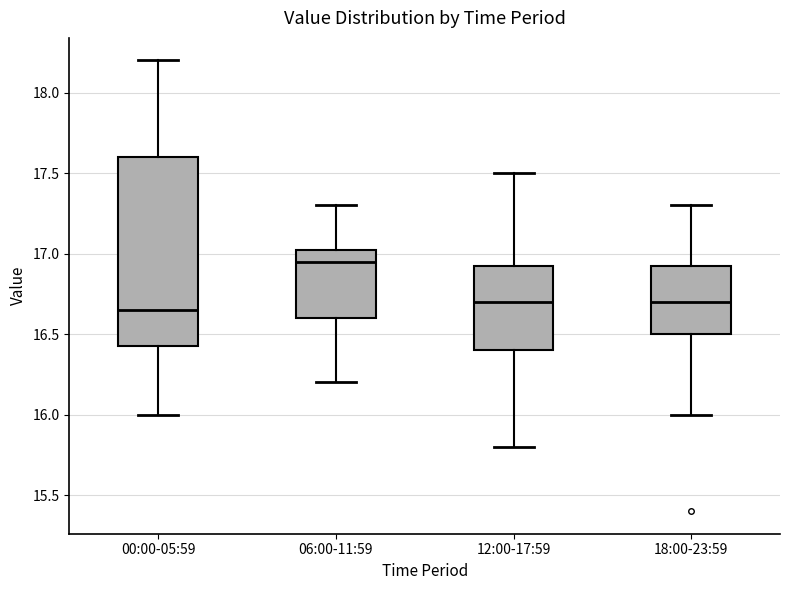

Where does the median line of the box for 06:00-11:59 sit on the y-axis? The values are not printed on the chart, so give them approximately, as read against the axis.

16.95